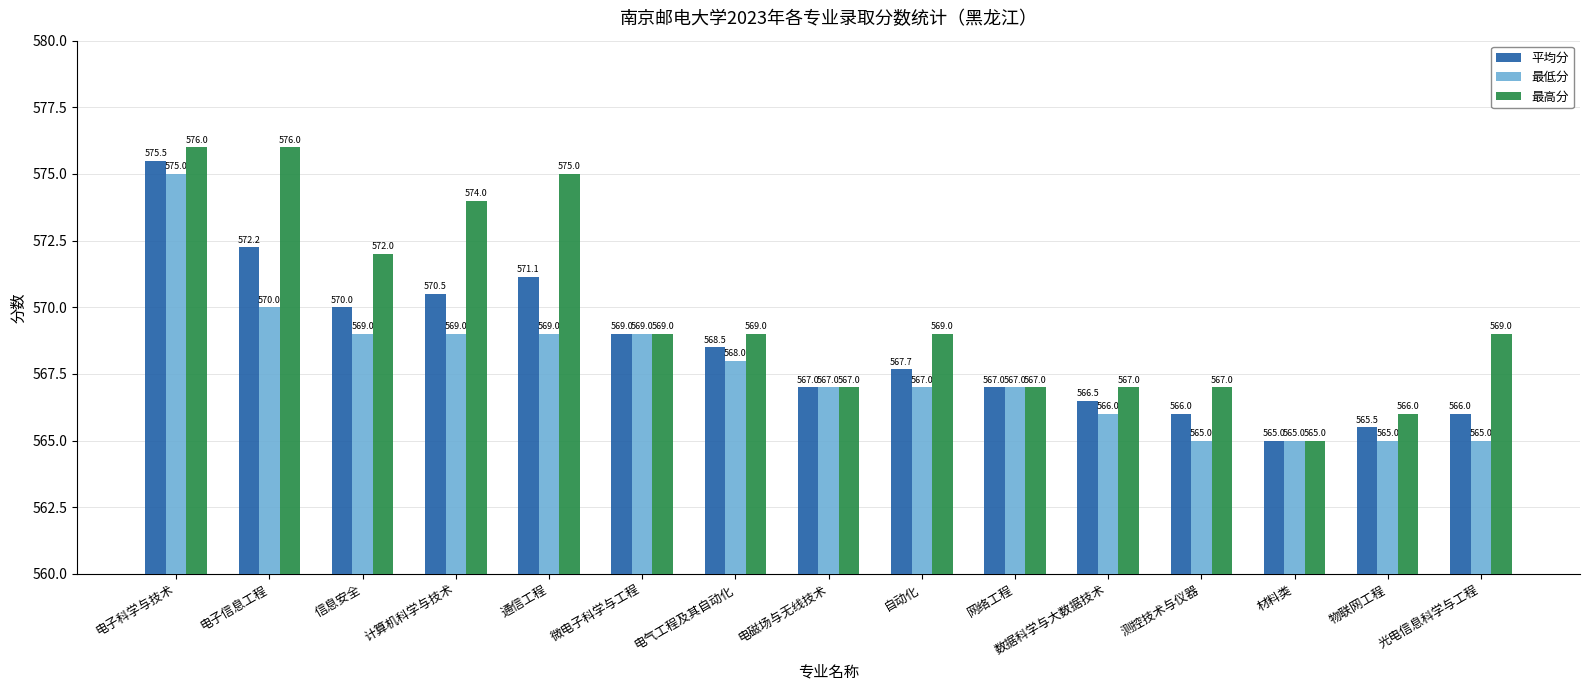

The 平均分 series shows 567.7 at 自动化. True or false?

True